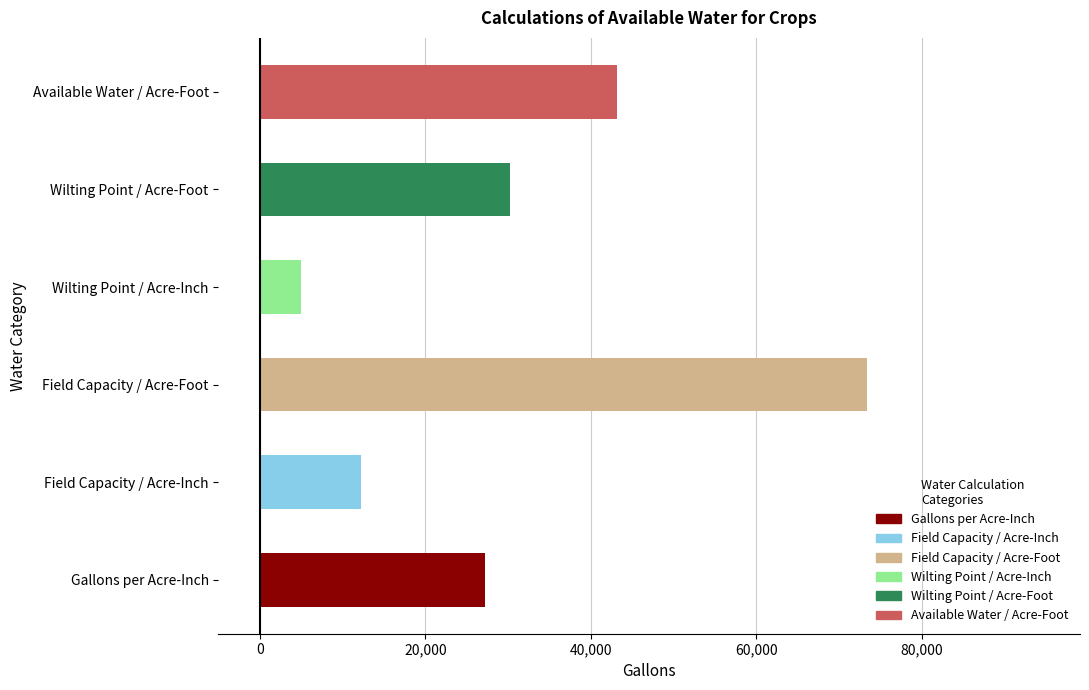

Where is the data nearest to the value 39225?

Available Water / Acre-Foot